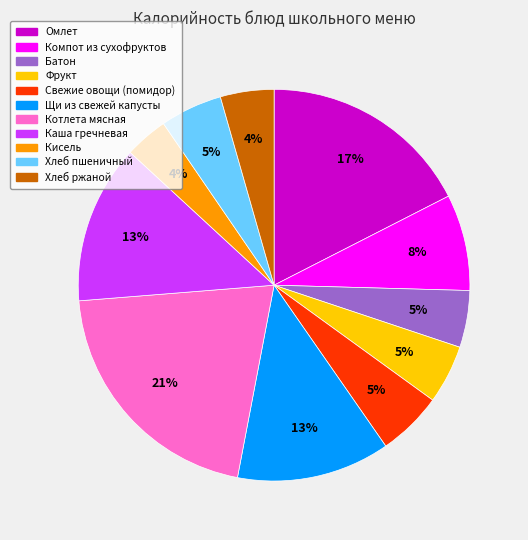

To the nearest percent, what is the average slice percentage?

9%